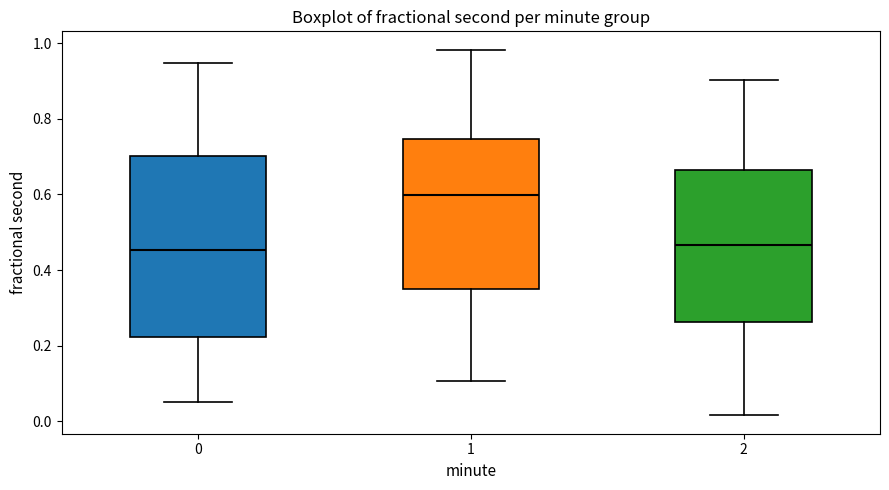

Reading left to right, read every box against the y-axis: the position of its median line, the range the box covers, and the ends of its whiskers. The values are not printed on the chart, so give them approximately, as read against the axis.

0: median 0.46, box 0.22 to 0.70, whiskers 0.06 to 0.94
1: median 0.60, box 0.36 to 0.74, whiskers 0.10 to 0.98
2: median 0.46, box 0.26 to 0.66, whiskers 0.02 to 0.90